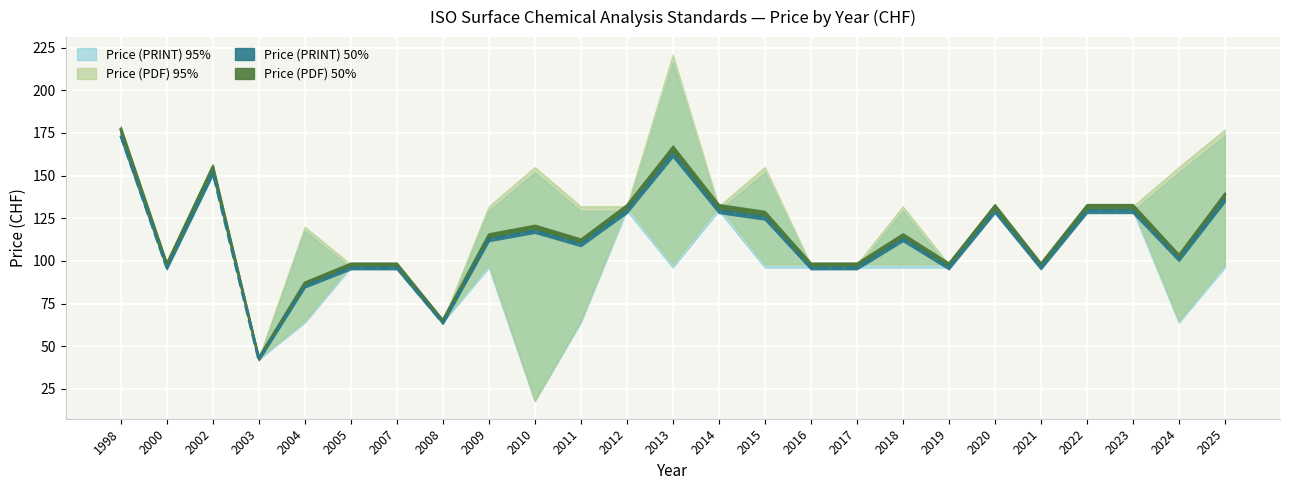

Which has a higher value, 25 or 2004?

25